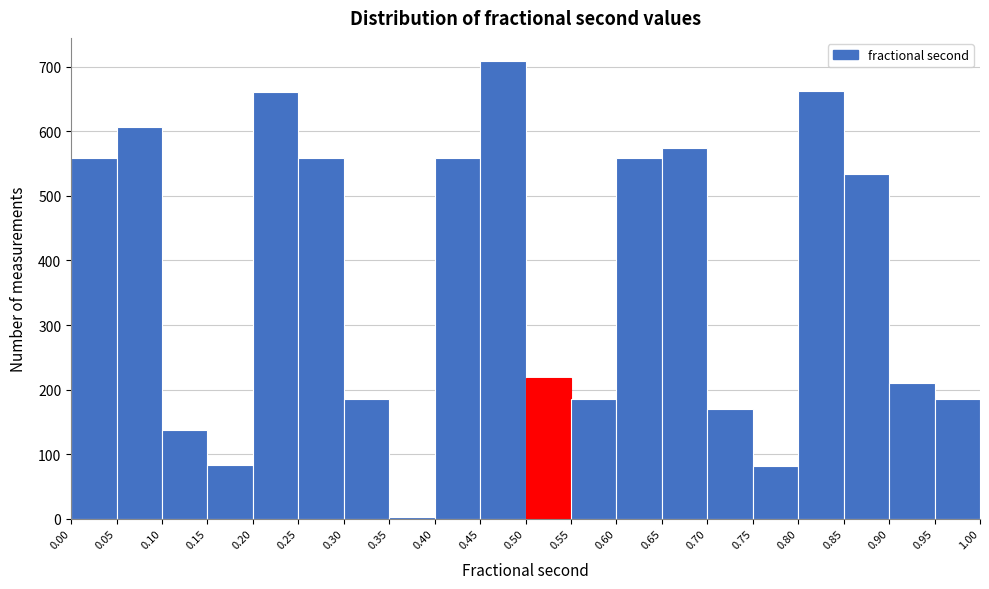

Over which range of the x-axis is the bar tallest?

0.45 to 0.50